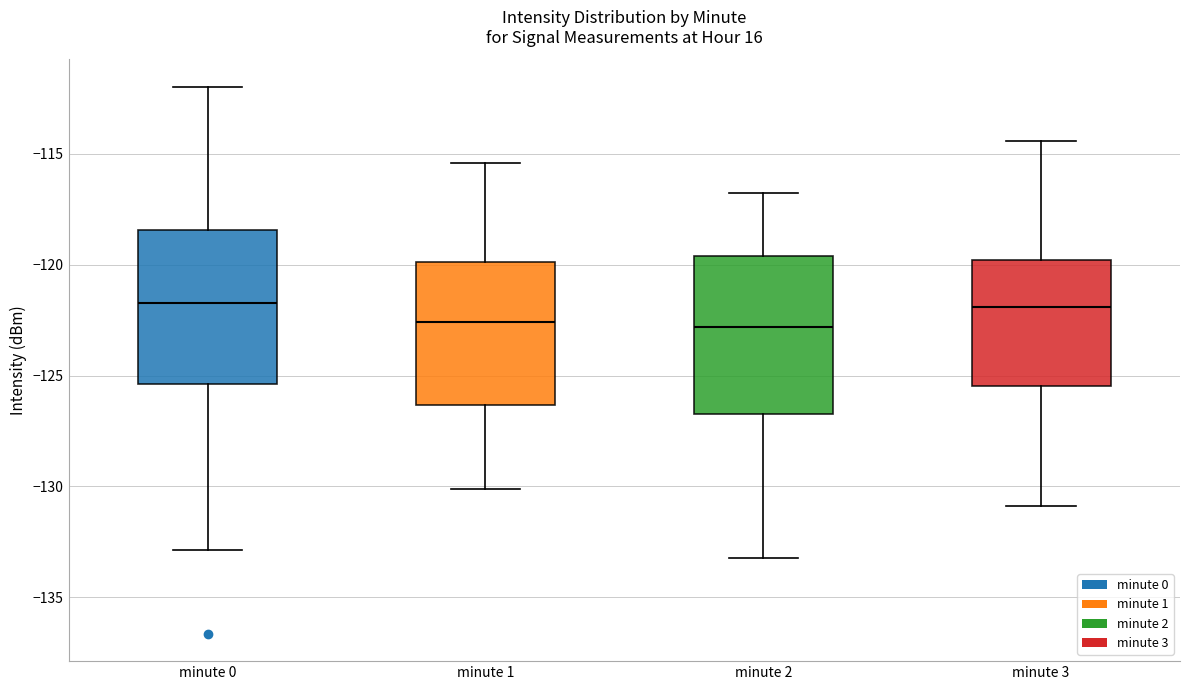

Reading left to right, read every box against the y-axis: the position of its median line, the range the box covers, and the ends of its whiskers. The values are not printed on the chart, so give them approximately, as read against the axis.

minute 0: median -121.5, box -125.5 to -118.5, whiskers -133.0 to -112.0
minute 1: median -122.5, box -126.5 to -120.0, whiskers -130.0 to -115.5
minute 2: median -123.0, box -126.5 to -119.5, whiskers -133.0 to -117.0
minute 3: median -122.0, box -125.5 to -120.0, whiskers -131.0 to -114.5